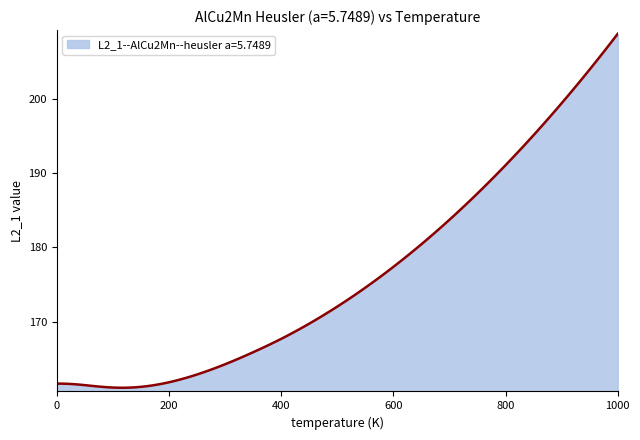

What is the difference between the maximum and minimum values?

47.7